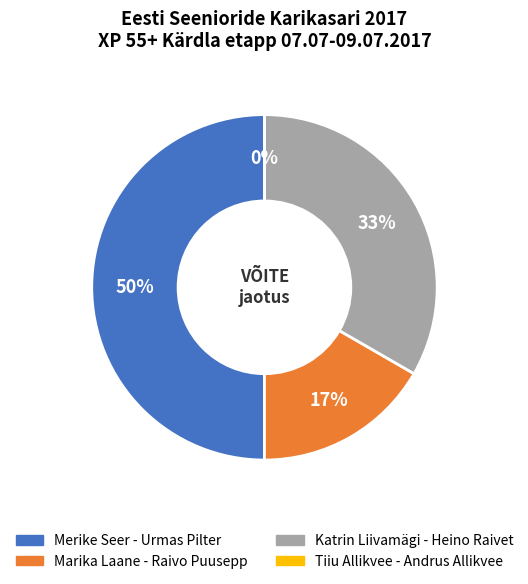

How many slices are in this pie chart?

4